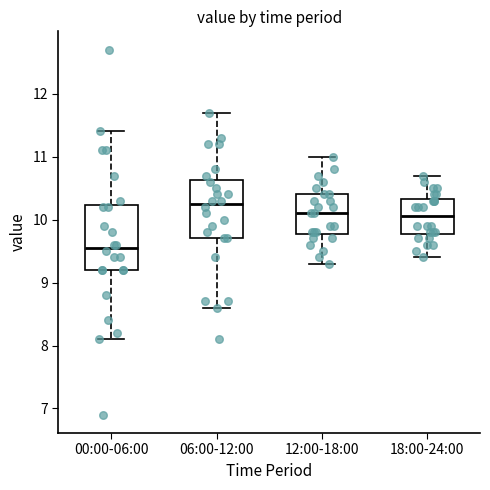

Reading left to right, read every box against the y-axis: the position of its median line, the range the box covers, and the ends of its whiskers. The values are not printed on the chart, so give them approximately, as read against the axis.

00:00-06:00: median 9.6, box 9.2 to 10.2, whiskers 8.1 to 11.4
06:00-12:00: median 10.3, box 9.7 to 10.6, whiskers 8.6 to 11.7
12:00-18:00: median 10.1, box 9.8 to 10.4, whiskers 9.3 to 11.0
18:00-24:00: median 10.1, box 9.8 to 10.3, whiskers 9.4 to 10.7